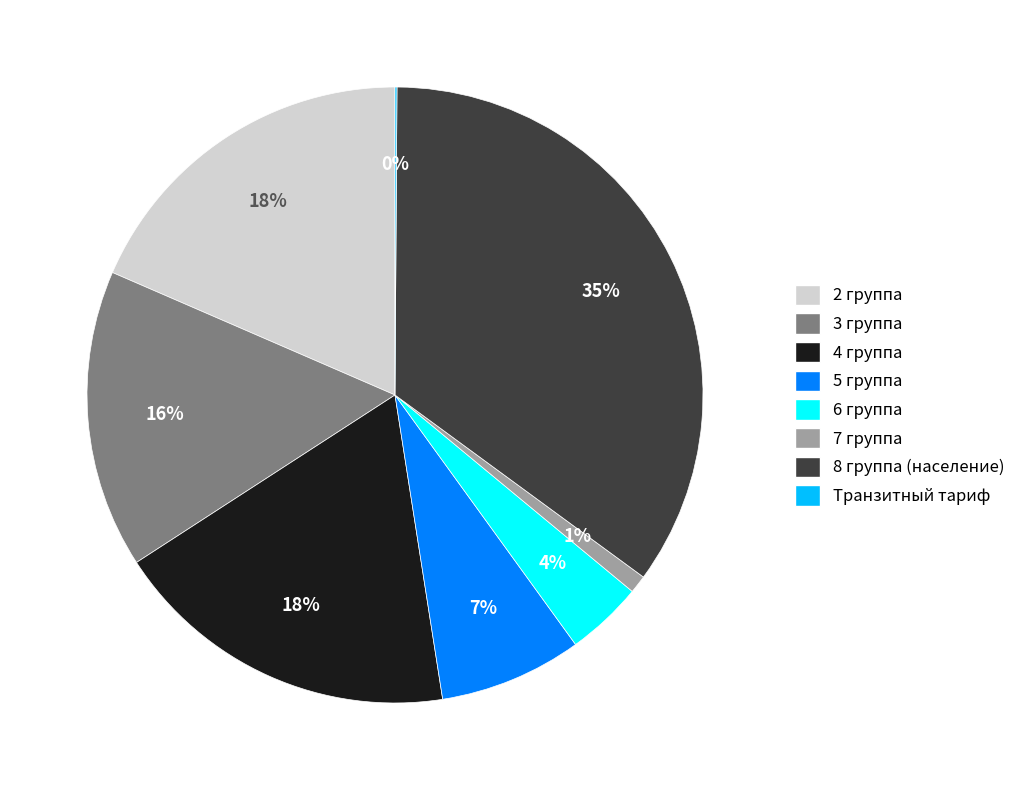

What percentage is the 4 группа slice, to the nearest percent?

18%